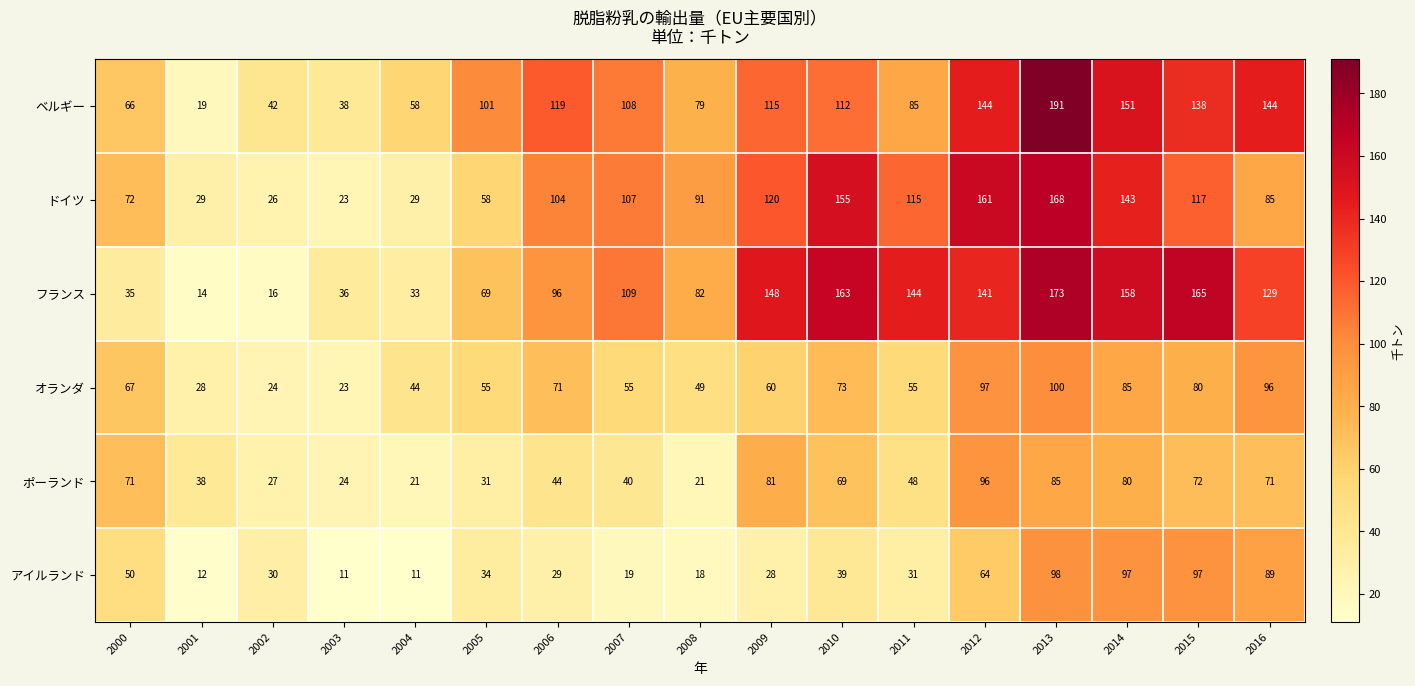

At how many categories does at least one series exceed 82?

12